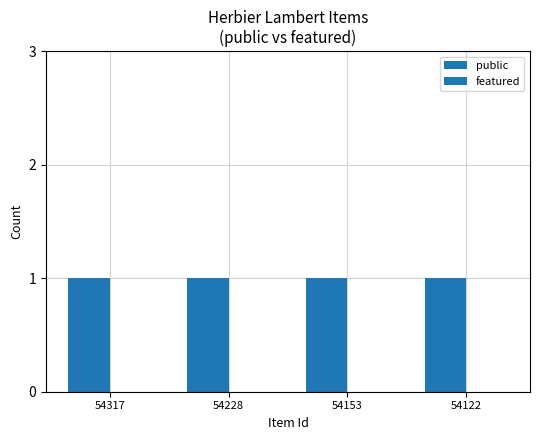

Between 54153 and 54122, which series saw the biggest shift?

public